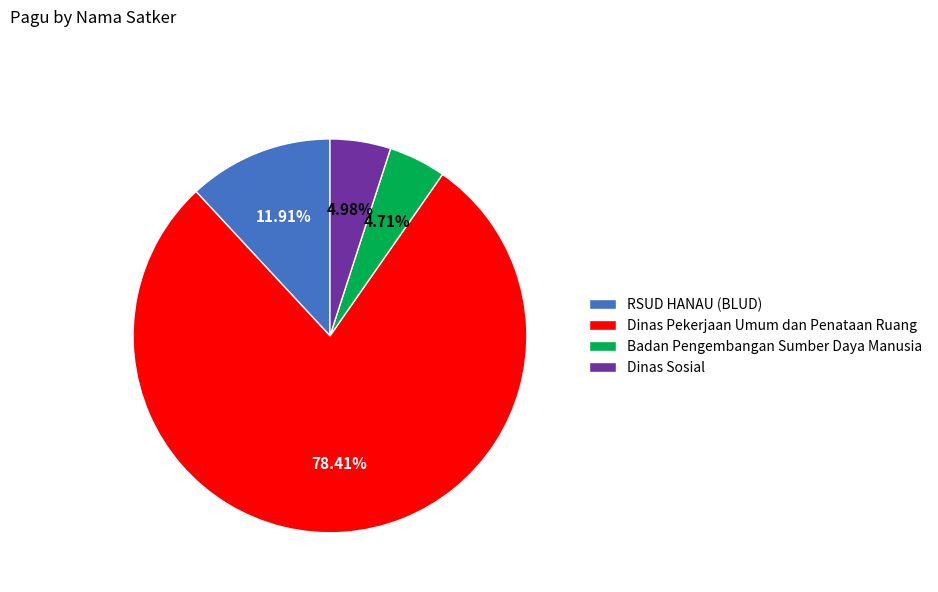

To the nearest percent, what is the average slice percentage?

25%